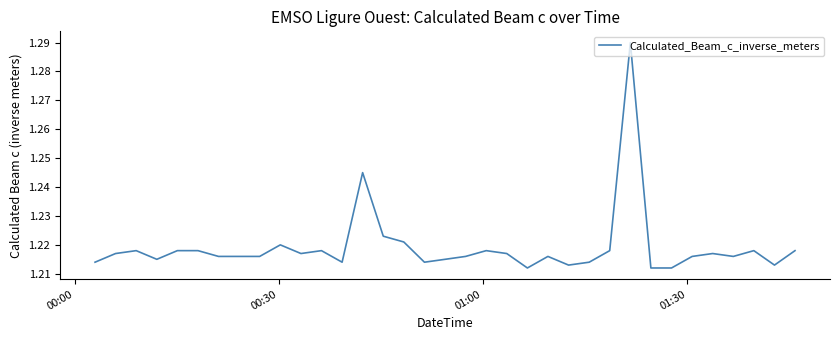

What is the difference between the maximum and minimum values?

0.1